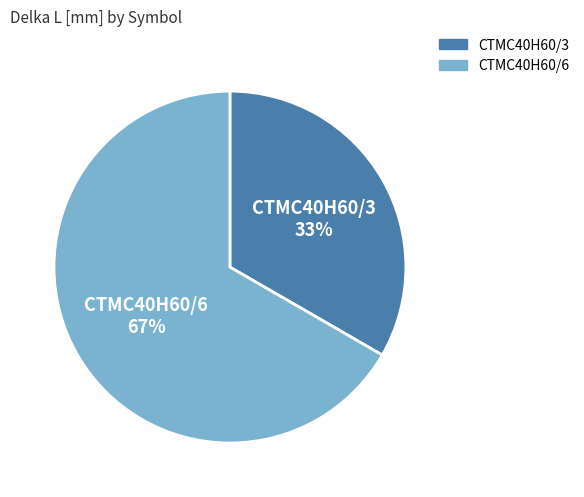

What is the ratio of the value at CTMC40H60/3 to the value at CTMC40H60/6?

0.5